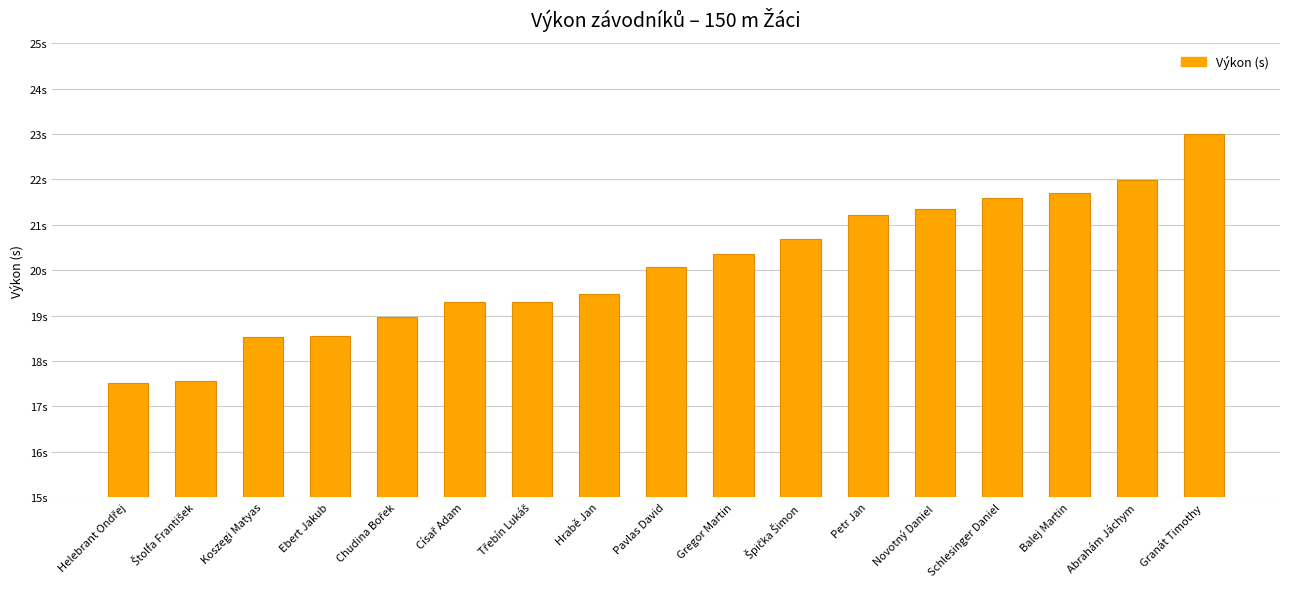

What is the average value?

20.1